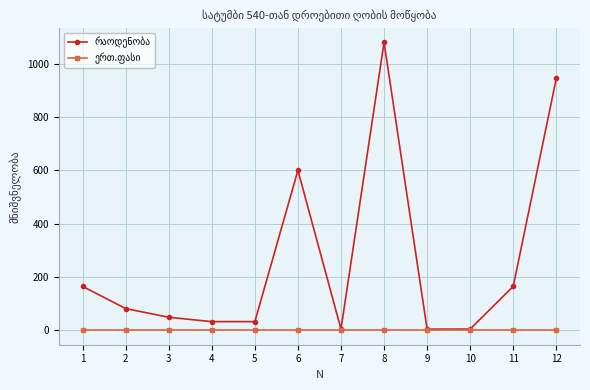

What is the total value across all series at 12?

945.0